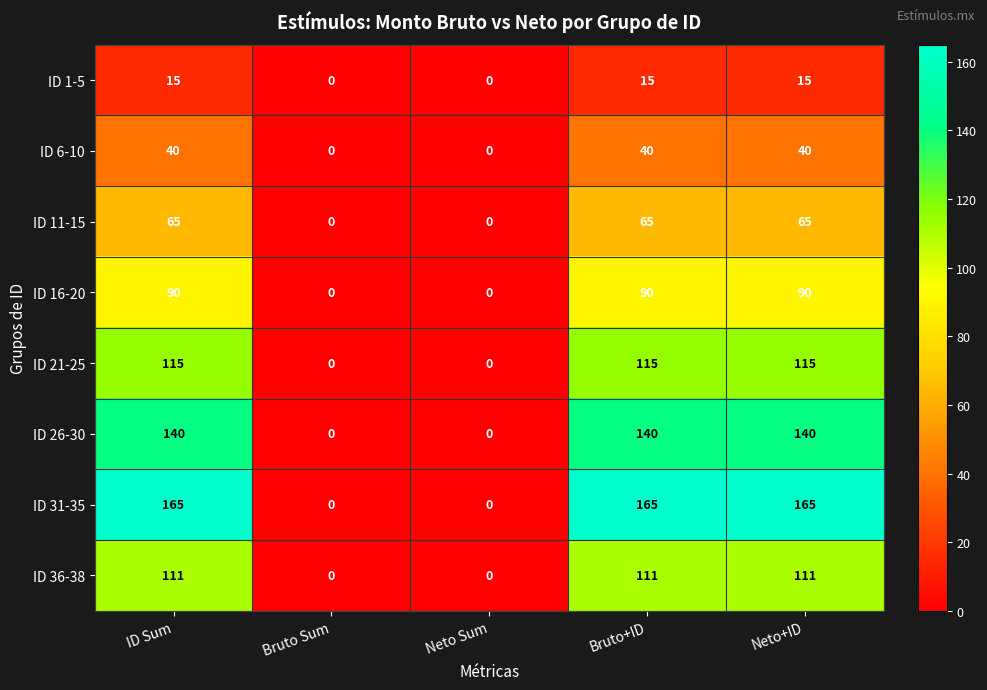

What is the highest value of the ID 26-30 series?

140